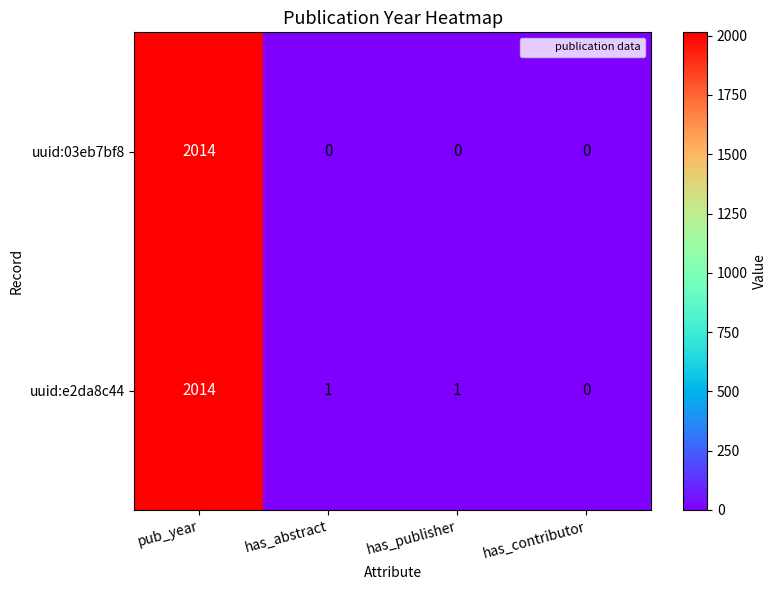

At which label does uuid:e2da8c44 reach its minimum?

has_contributor